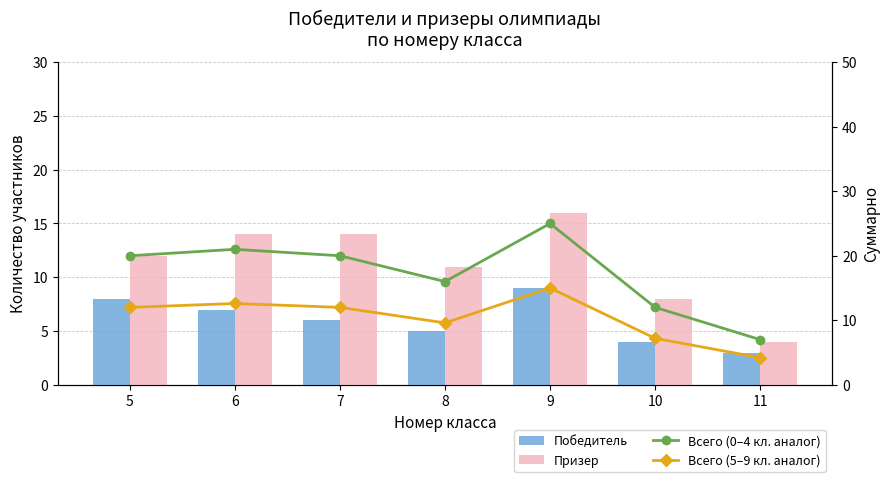

Reading left to right, transcribe all the data shown in this chart.

Победитель: 8.0	7.0	6.0	5.0	9.0	4.0	3.0
Призер: 12.0	14.0	14.0	11.0	16.0	8.0	4.0
Всего (0–4 кл. аналог): 20.0	21.0	20.0	16.0	25.0	12.0	7.0
Всего (5–9 кл. аналог): 12.0	12.6	12.0	9.6	15.0	7.2	4.2